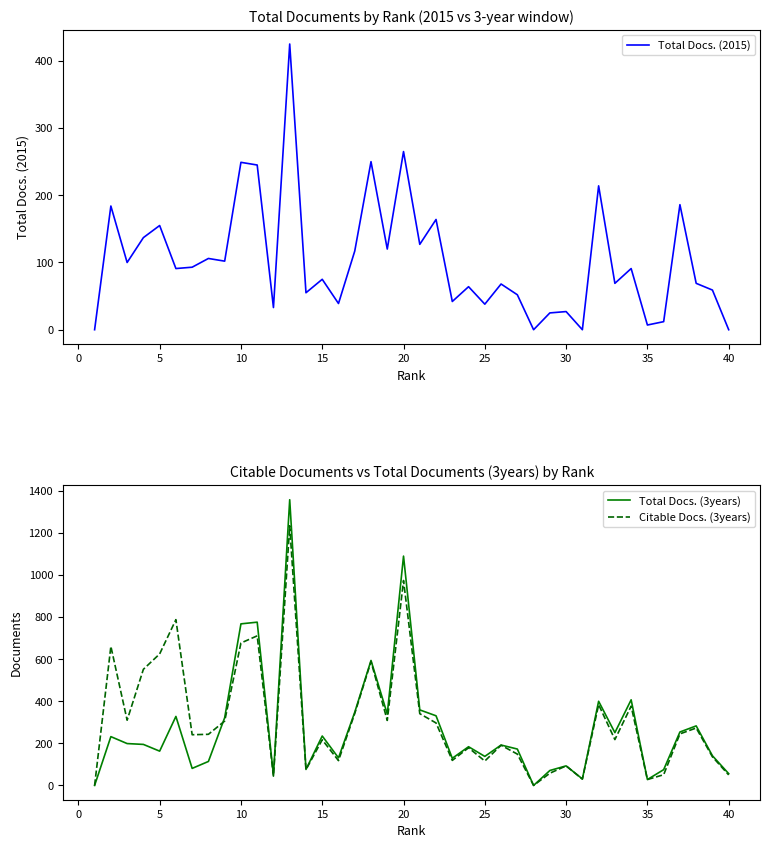

Where is Citable Docs. (3years) nearest to the value 617?

5